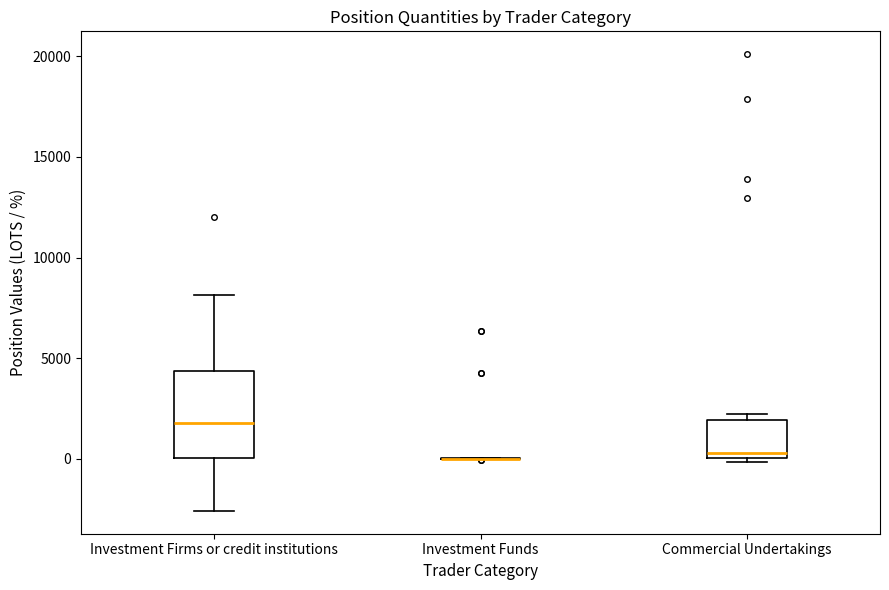

Where is the lower edge of the box for Investment Firms or credit institutions on the y-axis? The values are not printed on the chart, so give them approximately, as read against the axis.

0